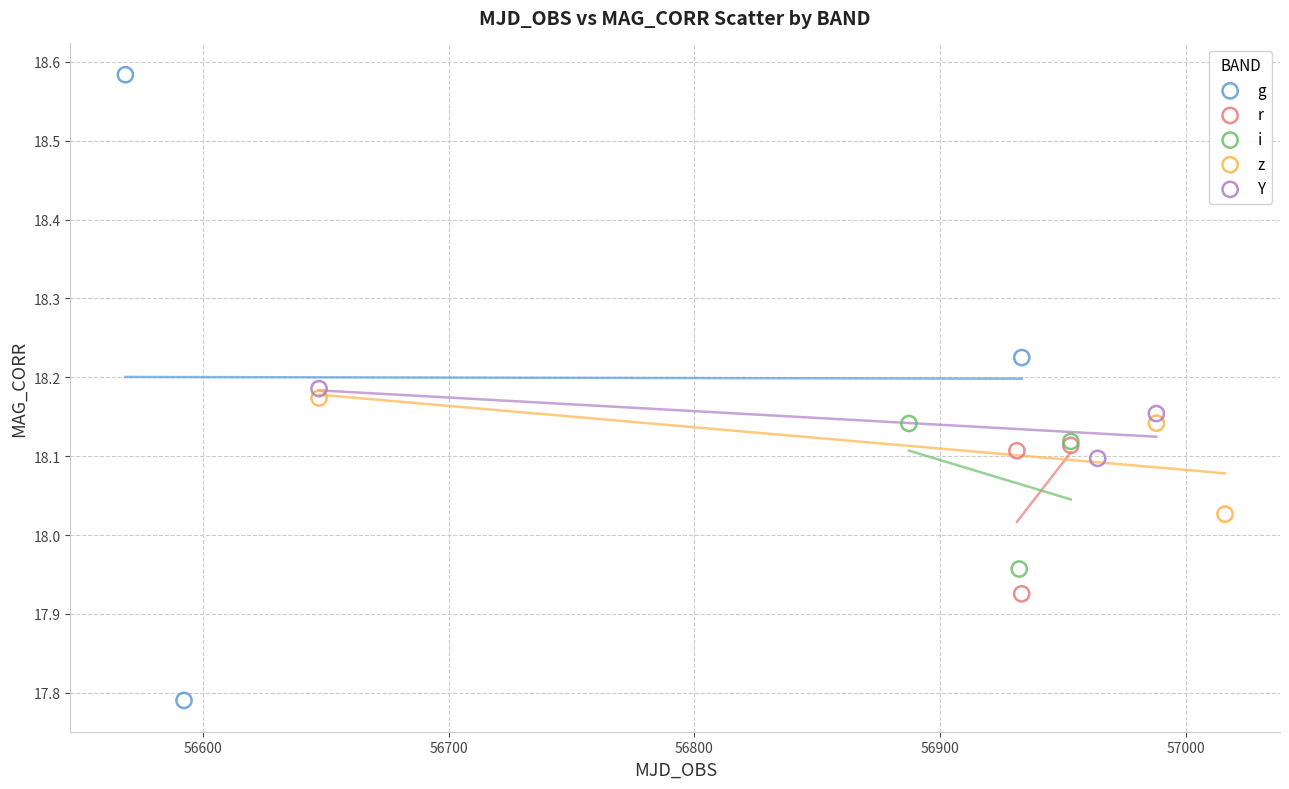

What are all the series names shown in the legend?

g, r, i, z, Y